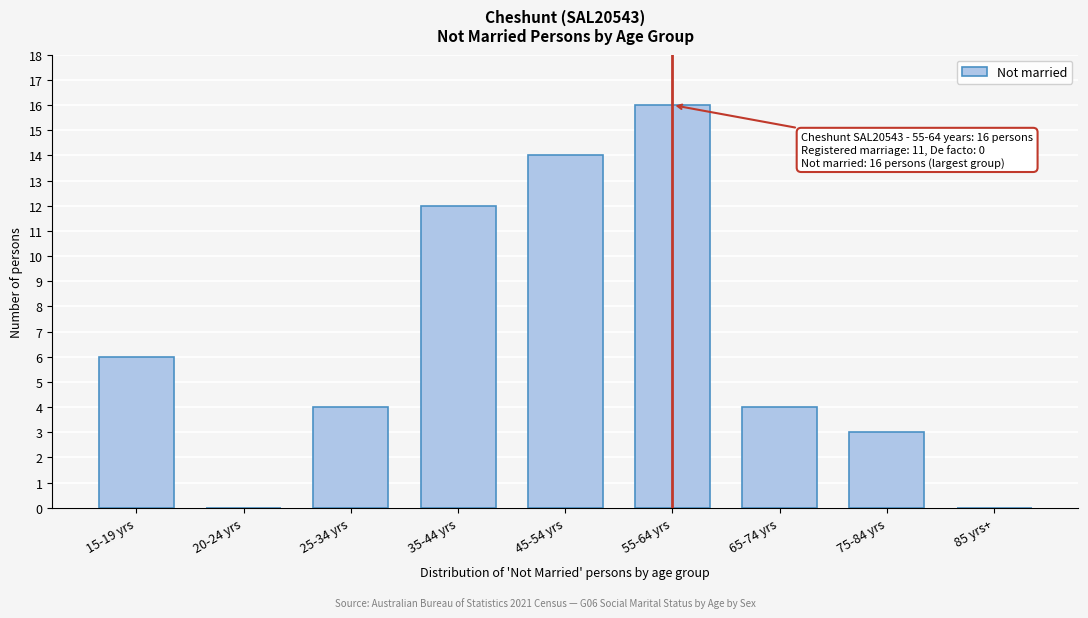

Reading right to left, transcribe all the data shown in this chart.

85 yrs+=0	75-84 yrs=3	65-74 yrs=4	55-64 yrs=16	45-54 yrs=14	35-44 yrs=12	25-34 yrs=4	20-24 yrs=0	15-19 yrs=6